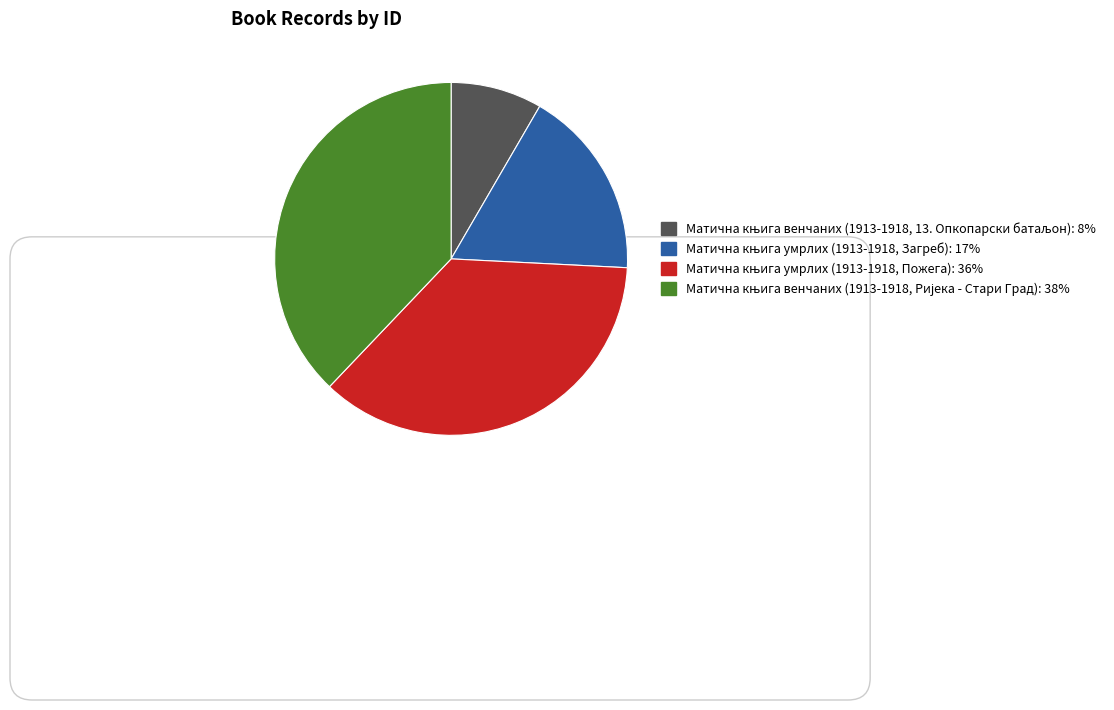

Is there any slice that represents more than half of the pie?

No